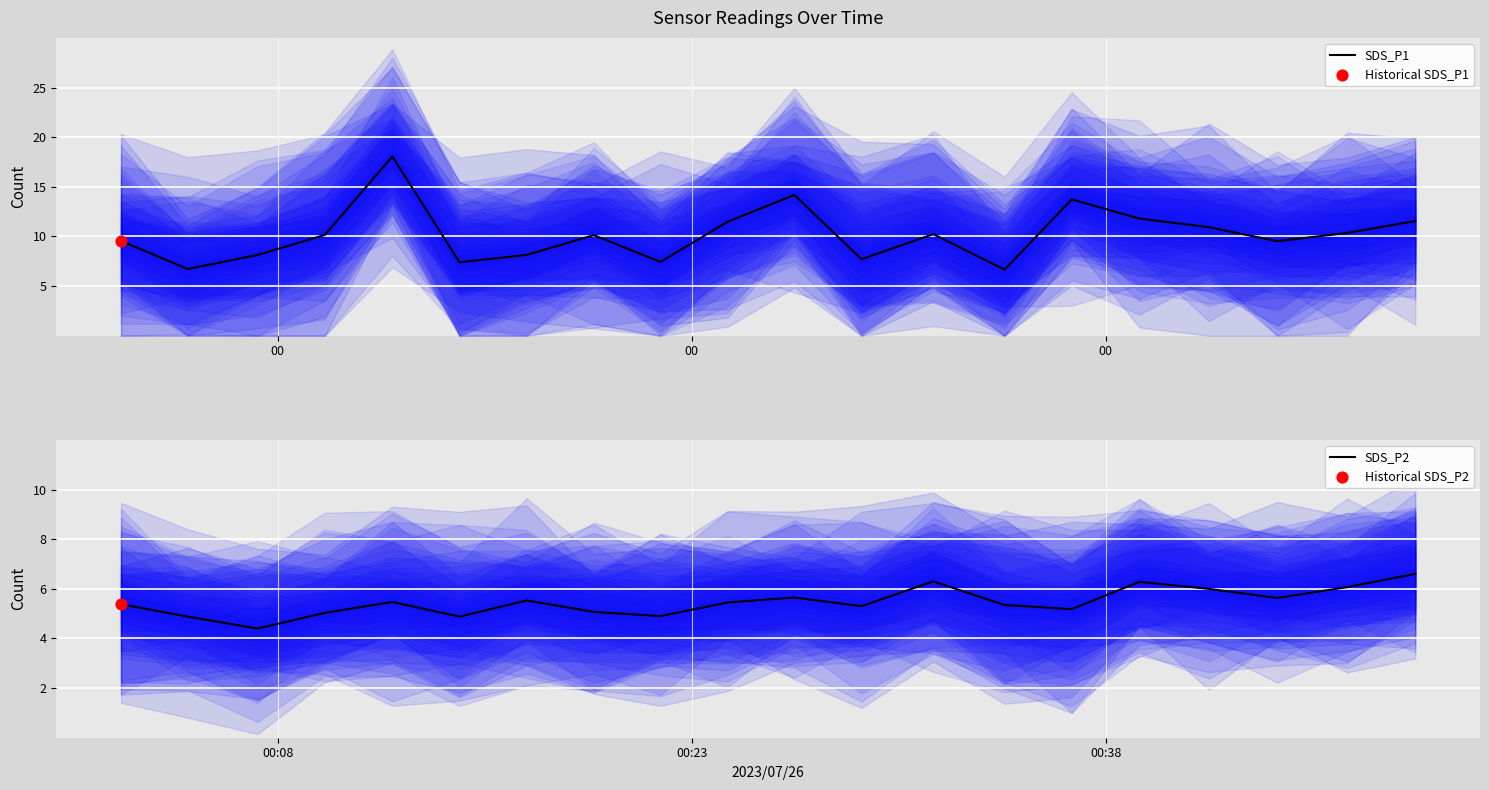

Which series has the largest total across all categories?

SDS_P1